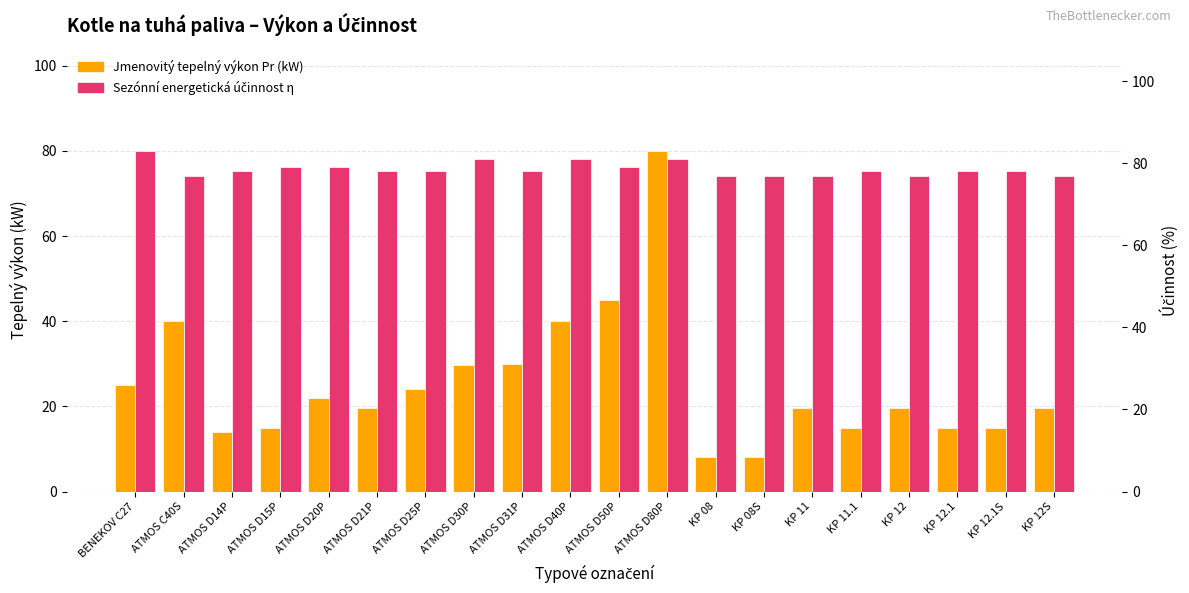

What is the label of the 7th bar from the right?

KP 08S